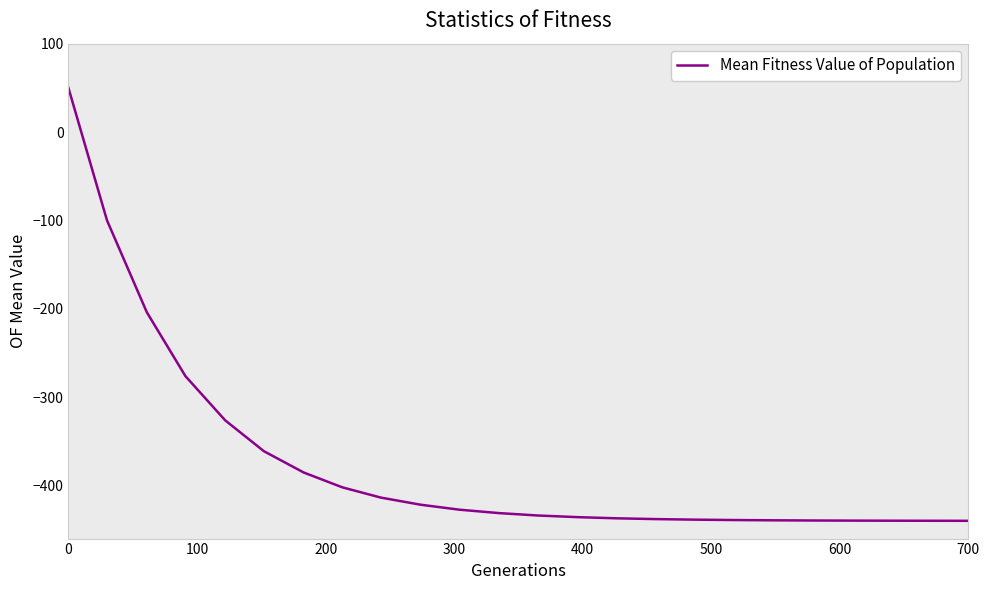

What is the greatest value displayed?

50.0